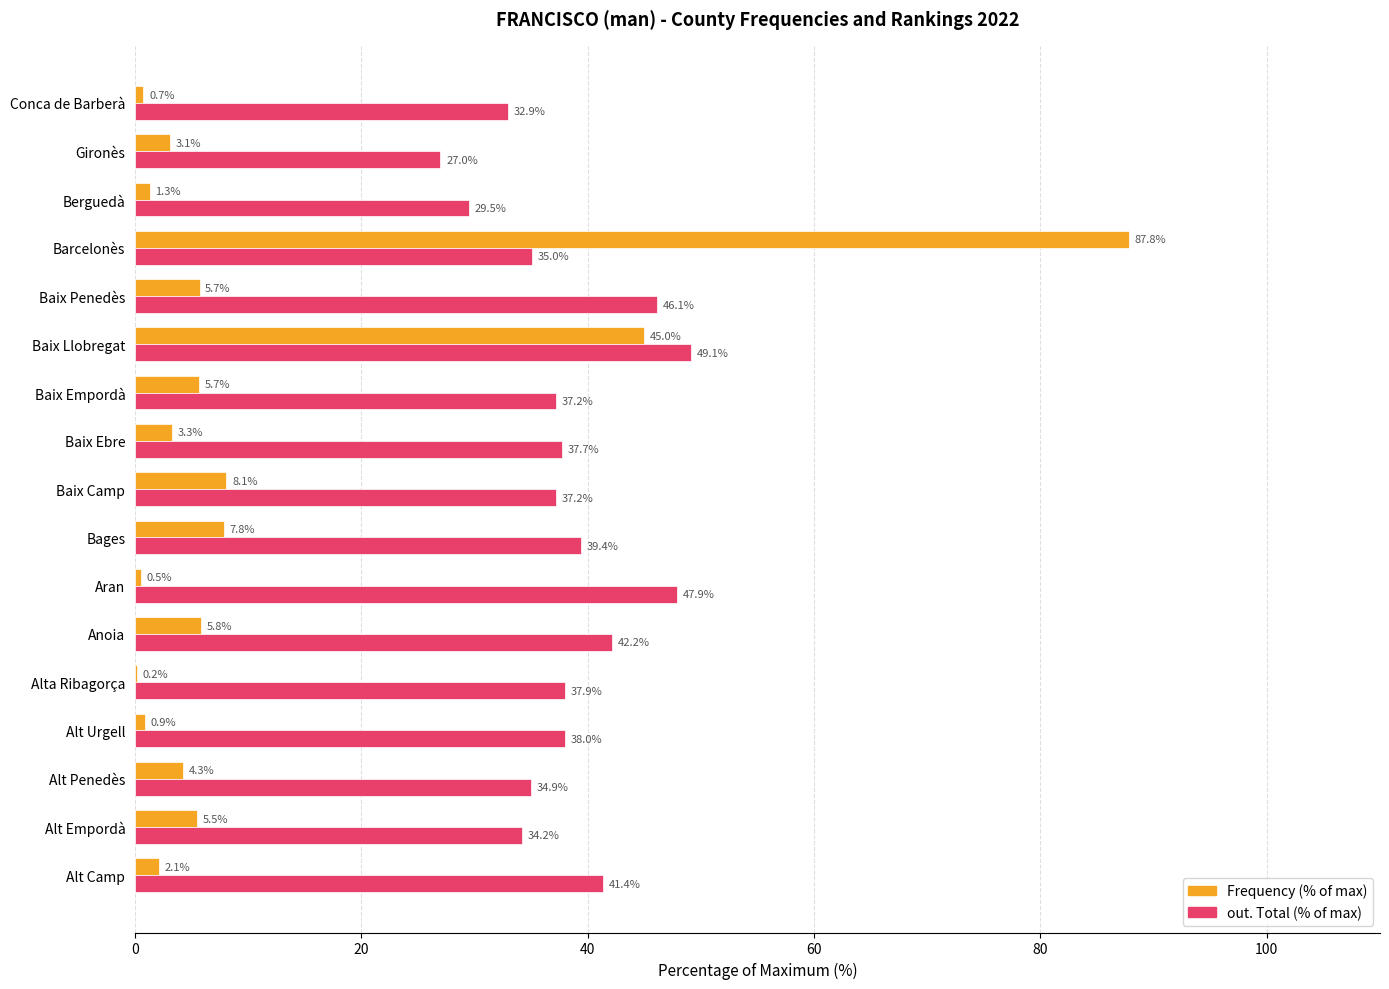

Where is Frequency (% of max) nearest to the value 43?

Baix Llobregat